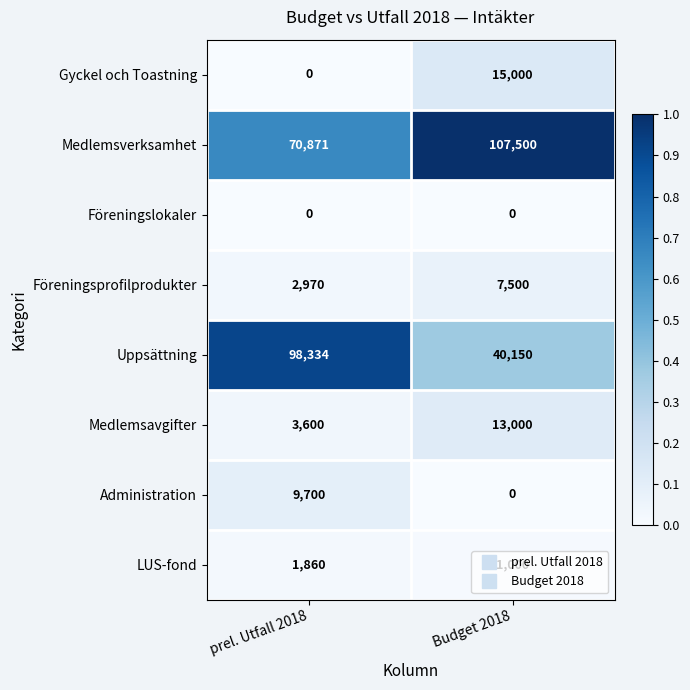

List the labels in order of Gyckel och Toastning value, largest first.

Budget 2018, prel. Utfall 2018